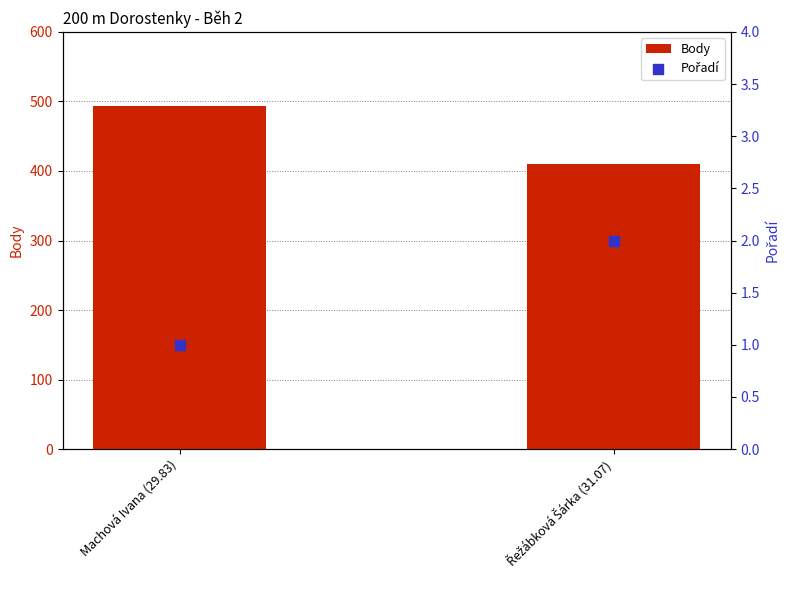

Which series reaches the minimum Y coordinate?

Pořadí